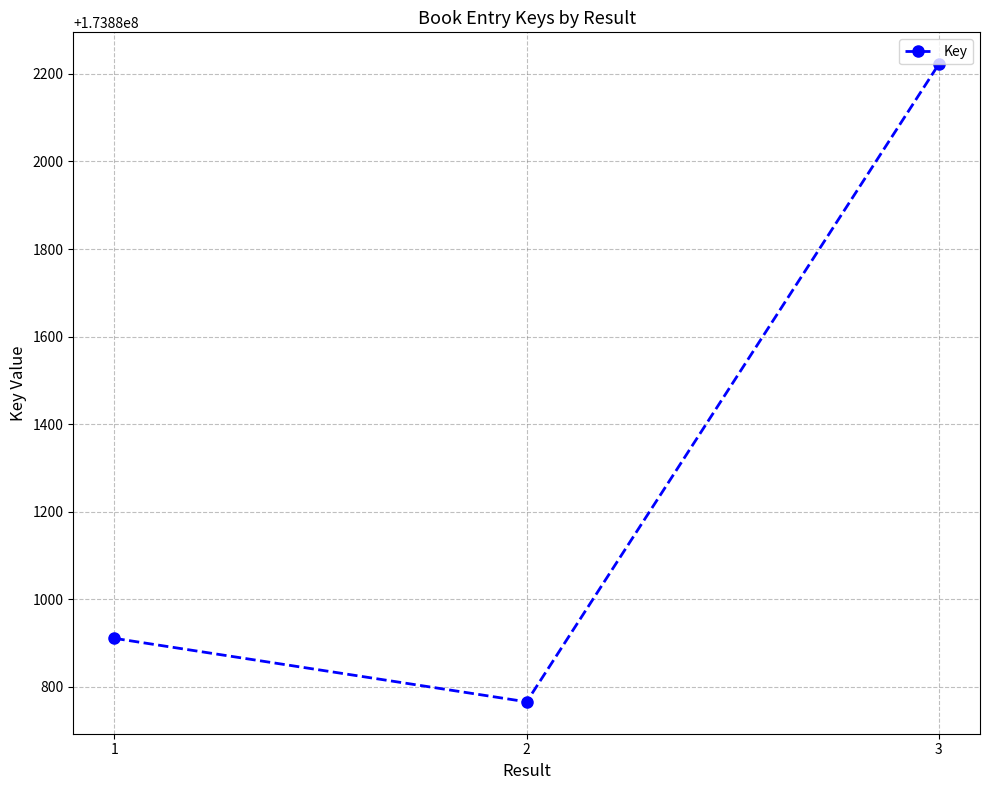

The value at 2 is 269346595. True or false?

False